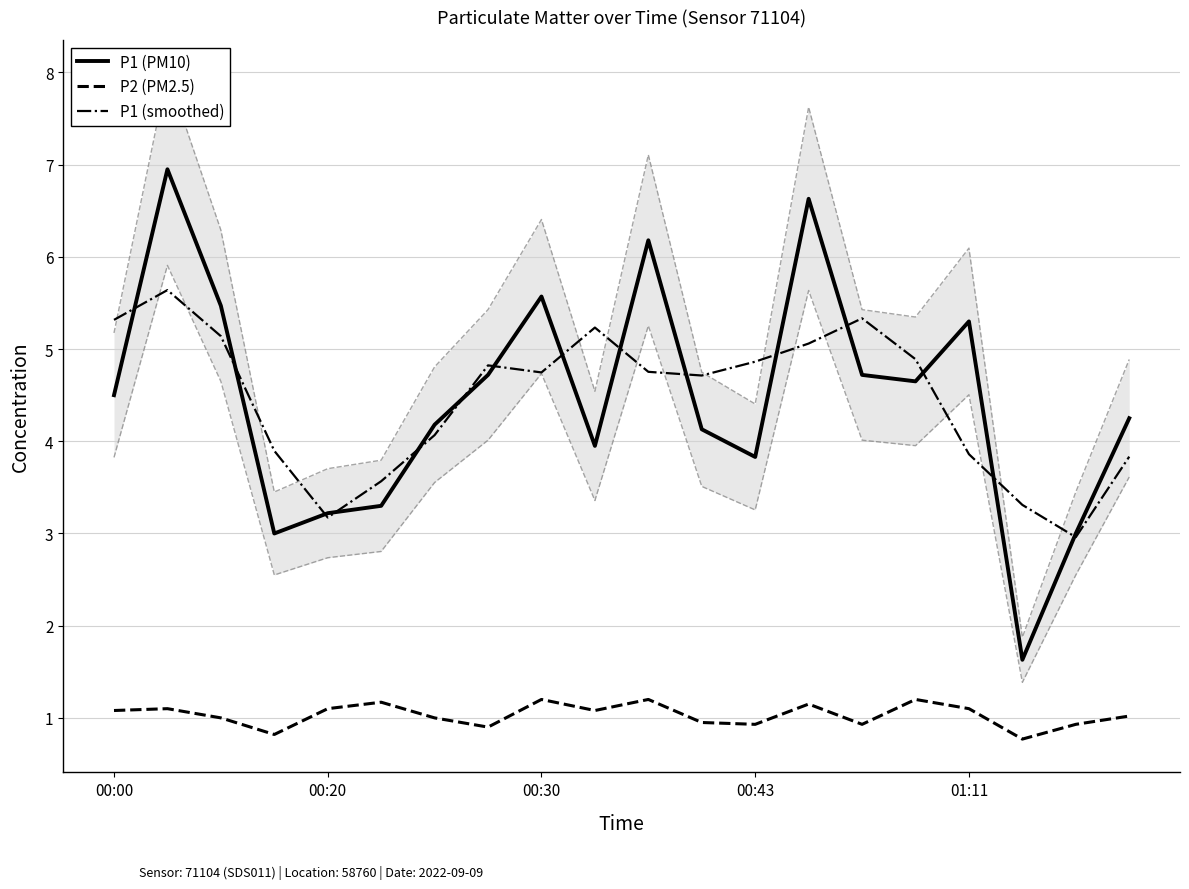

True or false: P2 (PM2.5) has a value of 1.1 at 01:11.

True